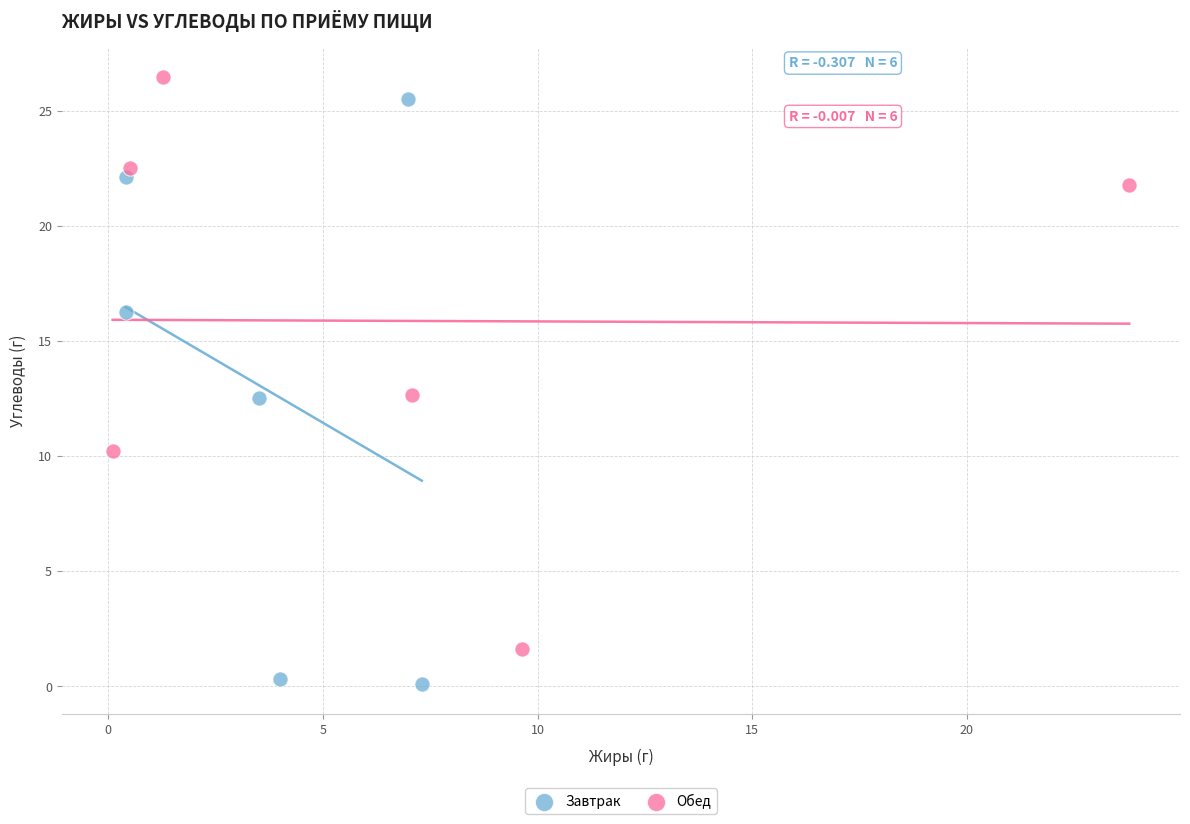

Which series reaches the minimum Y coordinate?

Завтрак